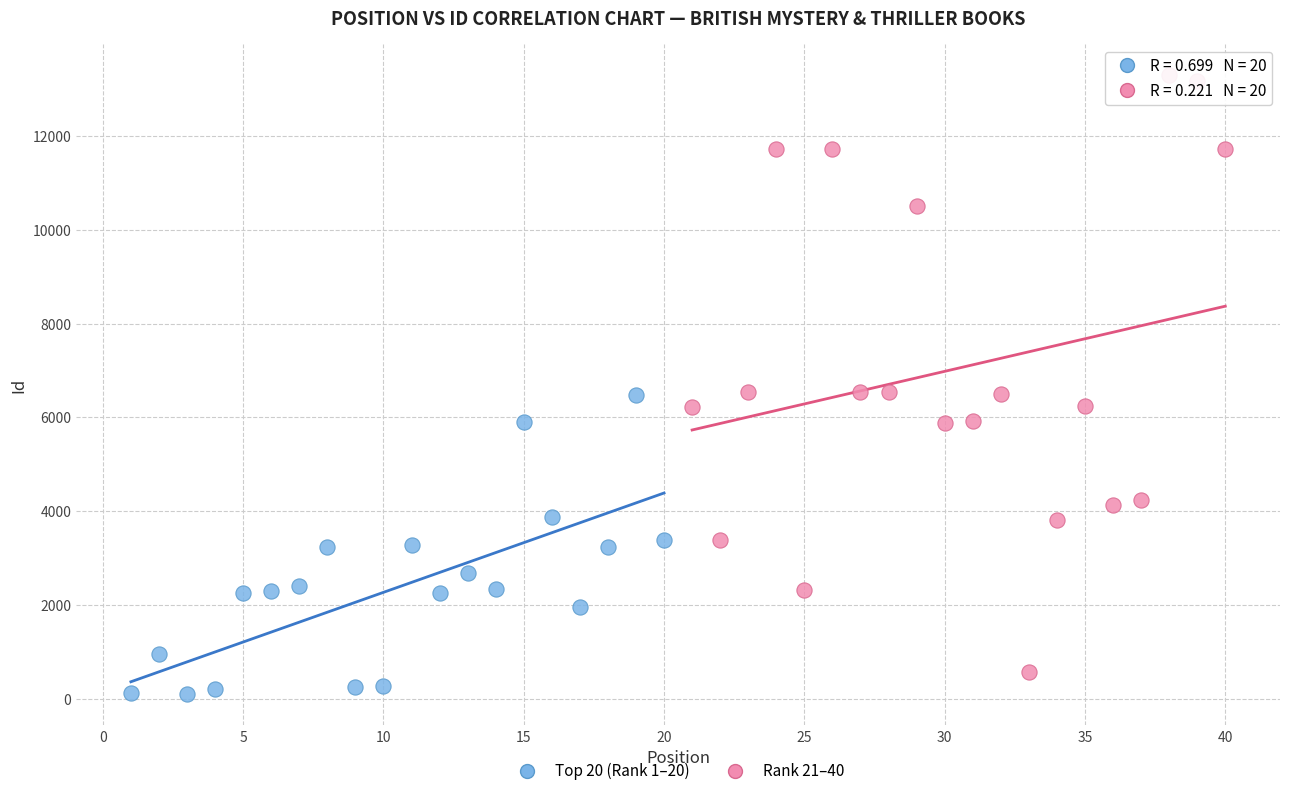

Which series contains the highest Y value?

Rank 21–40